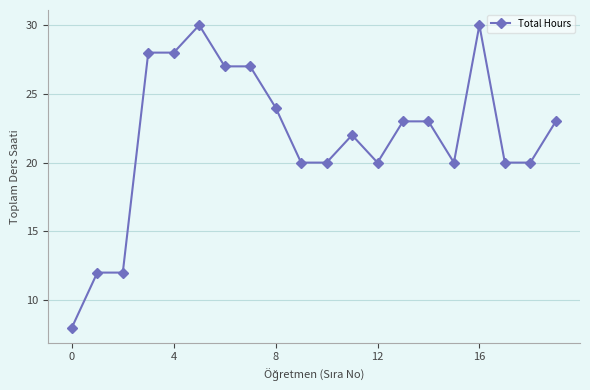

How many distinct data groups are displayed?

1